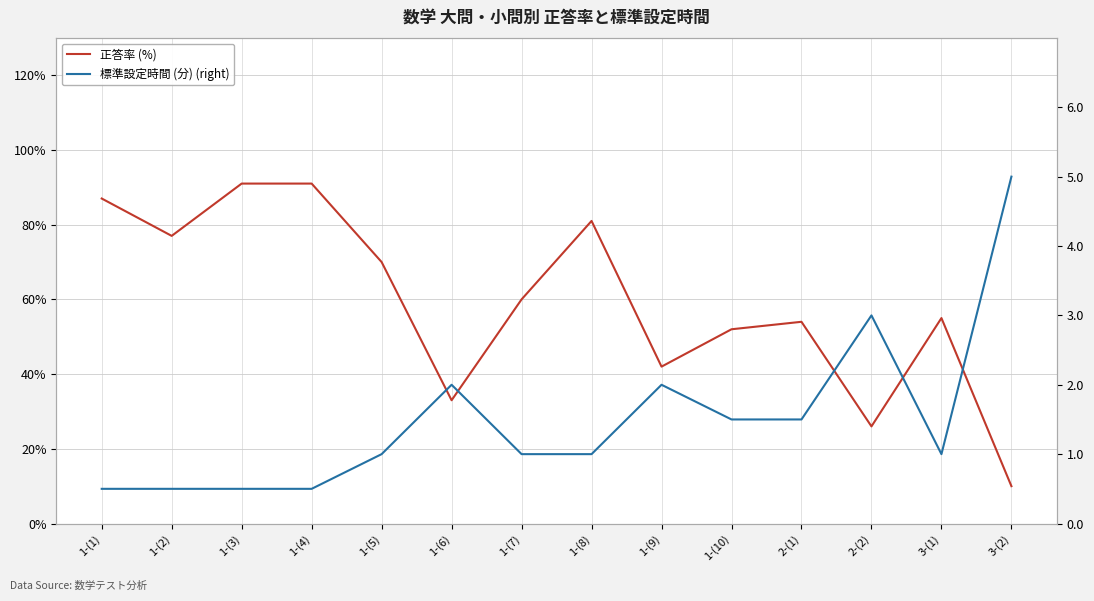

Rank the series by their maximum value, from lowest to highest.

標準設定時間 (分) (right), 正答率 (%)